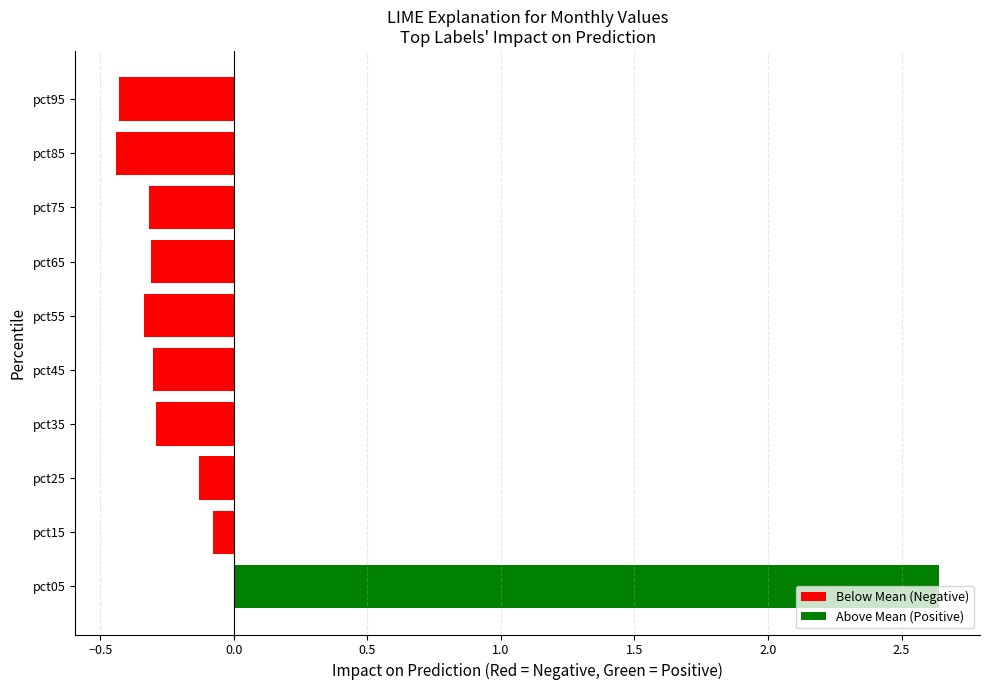

Which has a higher value, pct85 or pct35?

pct35